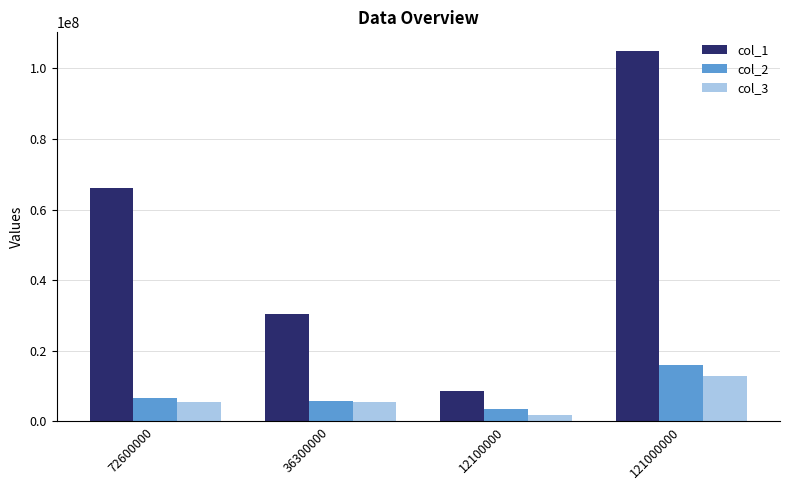

Is it true that col_1 equals 40384292 at 72600000?

False